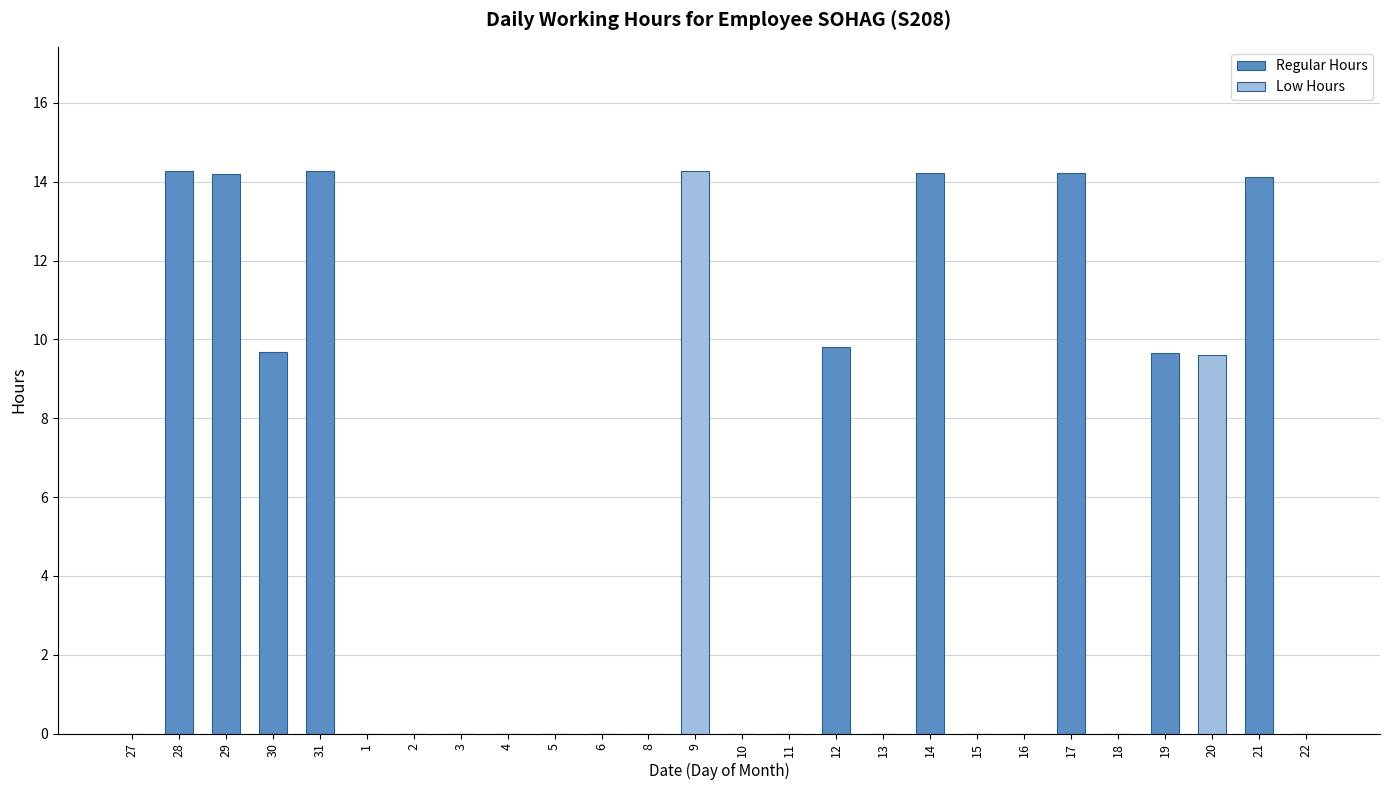

Are the bars grouped side by side (vs. stacked)?

Yes